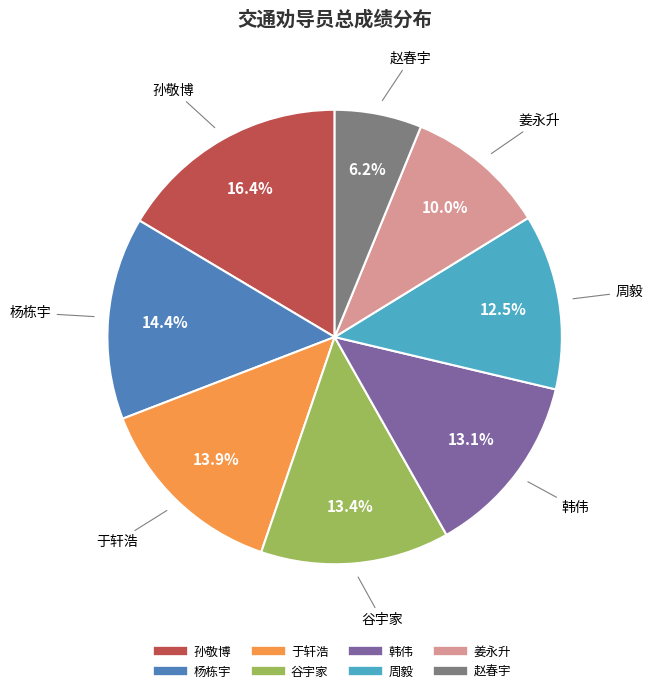

What percentage is the 韩伟 slice, to the nearest percent?

13%